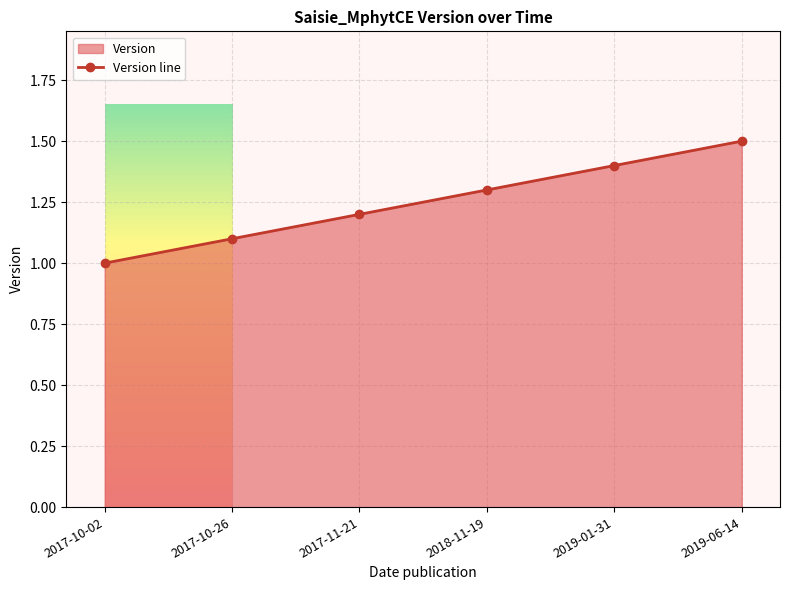

The value at 2019-01-31 is 1.4. True or false?

True